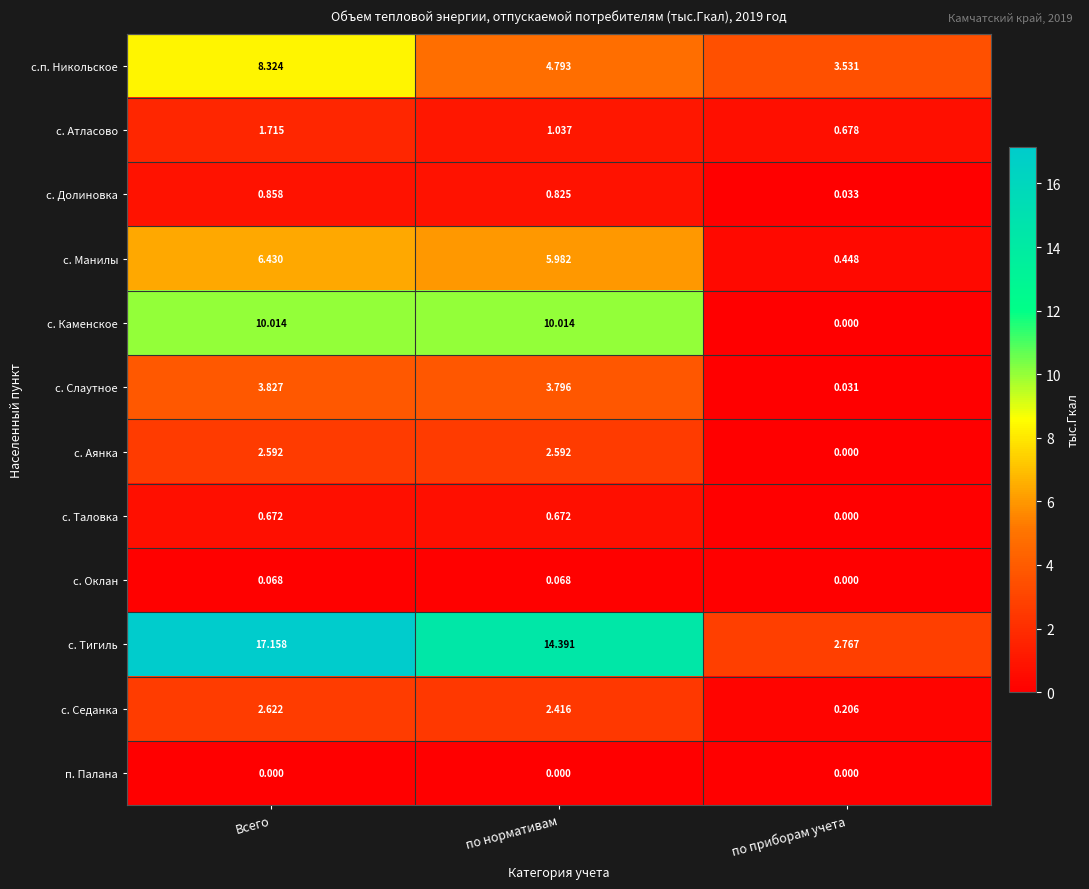

Where does the с. Атласово series first go above 1?

Всего